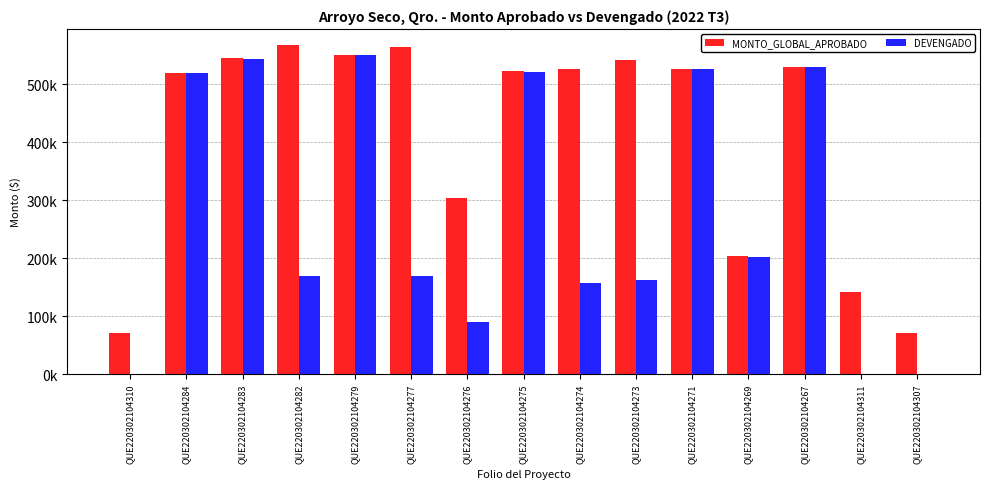

List the series in order of their peak value, highest first.

MONTO_GLOBAL_APROBADO, DEVENGADO